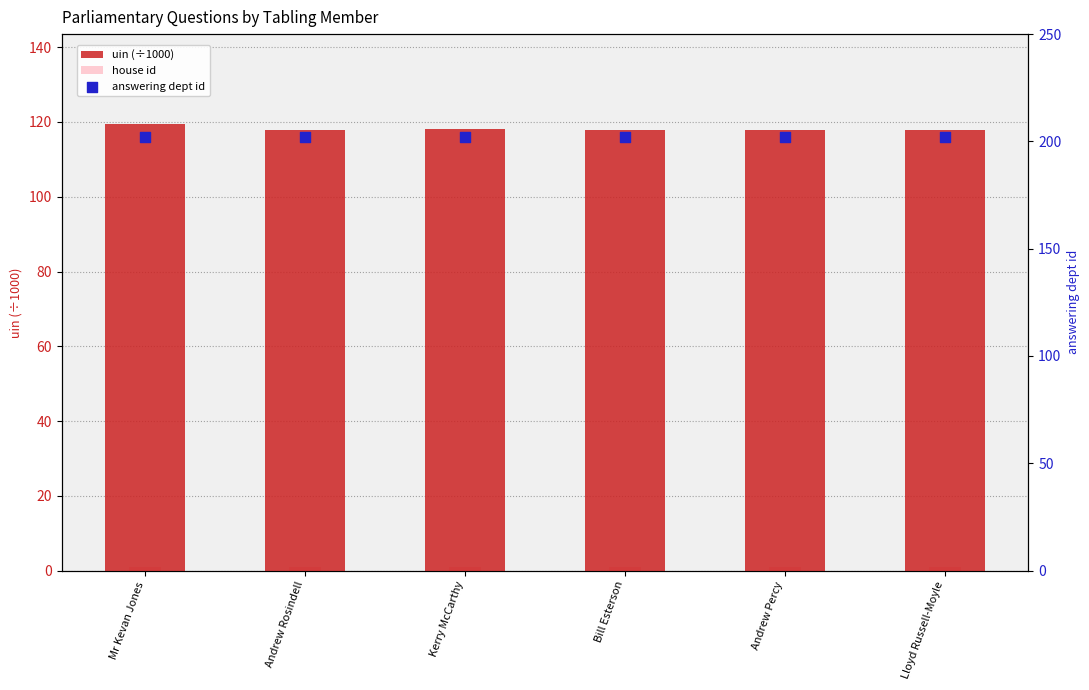

Is the value of answering dept id at Kerry McCarthy greater than the value of house id at Bill Esterson?

Yes